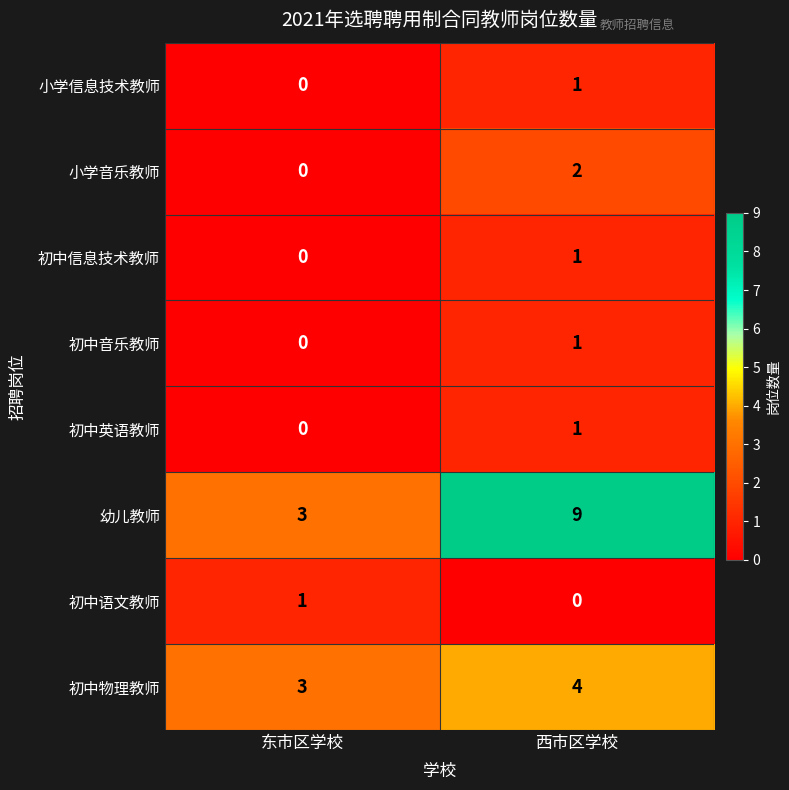

Which series has the largest total across all categories?

幼儿教师